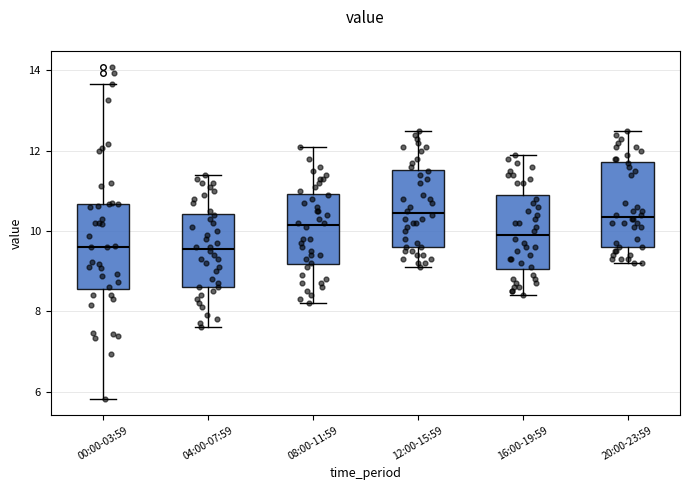

Reading left to right, transcribe this box plot: for each box, give where its median line is, the range the box spans, and where its two whiskers end, as read against the y-axis. The values are not printed on the chart, so give them approximately, as read against the axis.

00:00-03:59: median 9.6, box 8.6 to 10.6, whiskers 5.8 to 13.6
04:00-07:59: median 9.6, box 8.6 to 10.4, whiskers 7.6 to 11.4
08:00-11:59: median 10.2, box 9.2 to 11.0, whiskers 8.2 to 12.2
12:00-15:59: median 10.4, box 9.6 to 11.6, whiskers 9.2 to 12.6
16:00-19:59: median 10.0, box 9.0 to 11.0, whiskers 8.4 to 12.0
20:00-23:59: median 10.4, box 9.6 to 11.8, whiskers 9.2 to 12.6